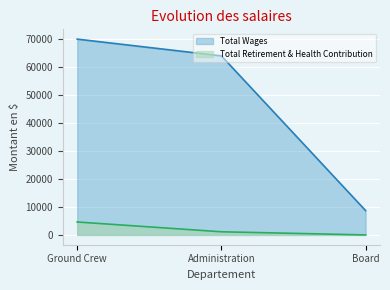

Reading right to left, transcribe all the data shown in this chart.

Total Wages: Board=8700	Administration=63931	Ground Crew=69915
Total Retirement & Health Contribution: Board=0	Administration=1122	Ground Crew=4624